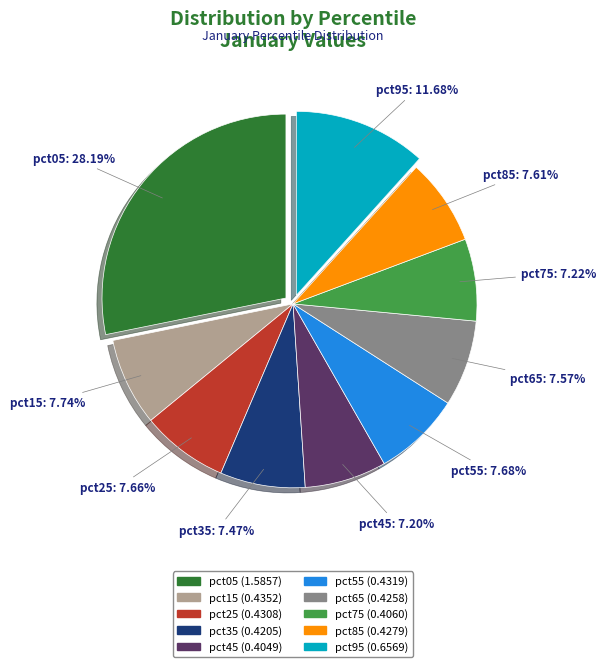

True or false: pct15 accounts for 18% of the total.

False